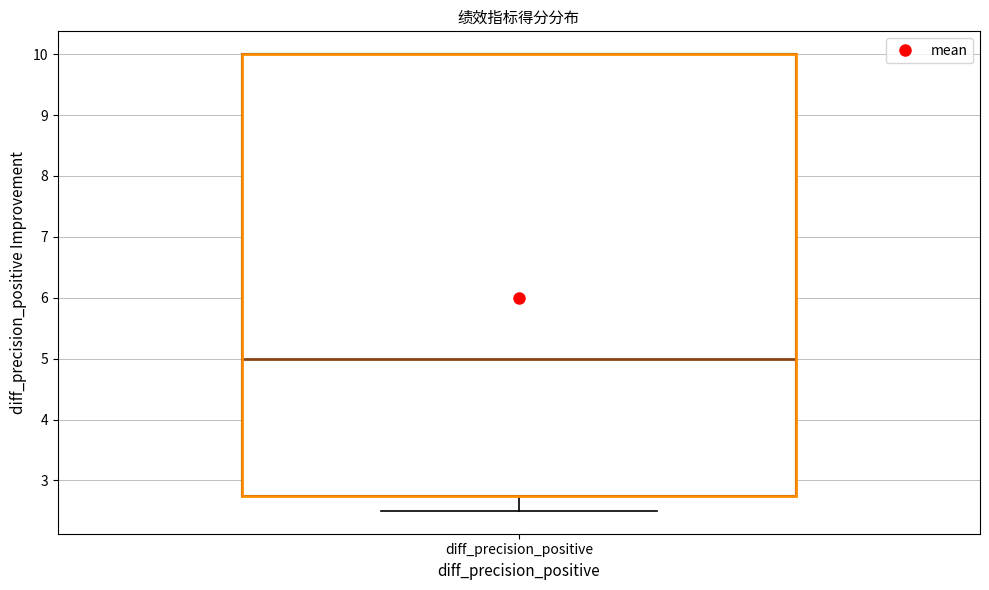

Transcribe this box plot: give where the median line is, the range the box spans, and where the two whiskers end, as read against the y-axis. The values are not printed on the chart, so give them approximately, as read against the axis.

median 5.0, box 2.8 to 10.0, whiskers 2.5 to 10.0